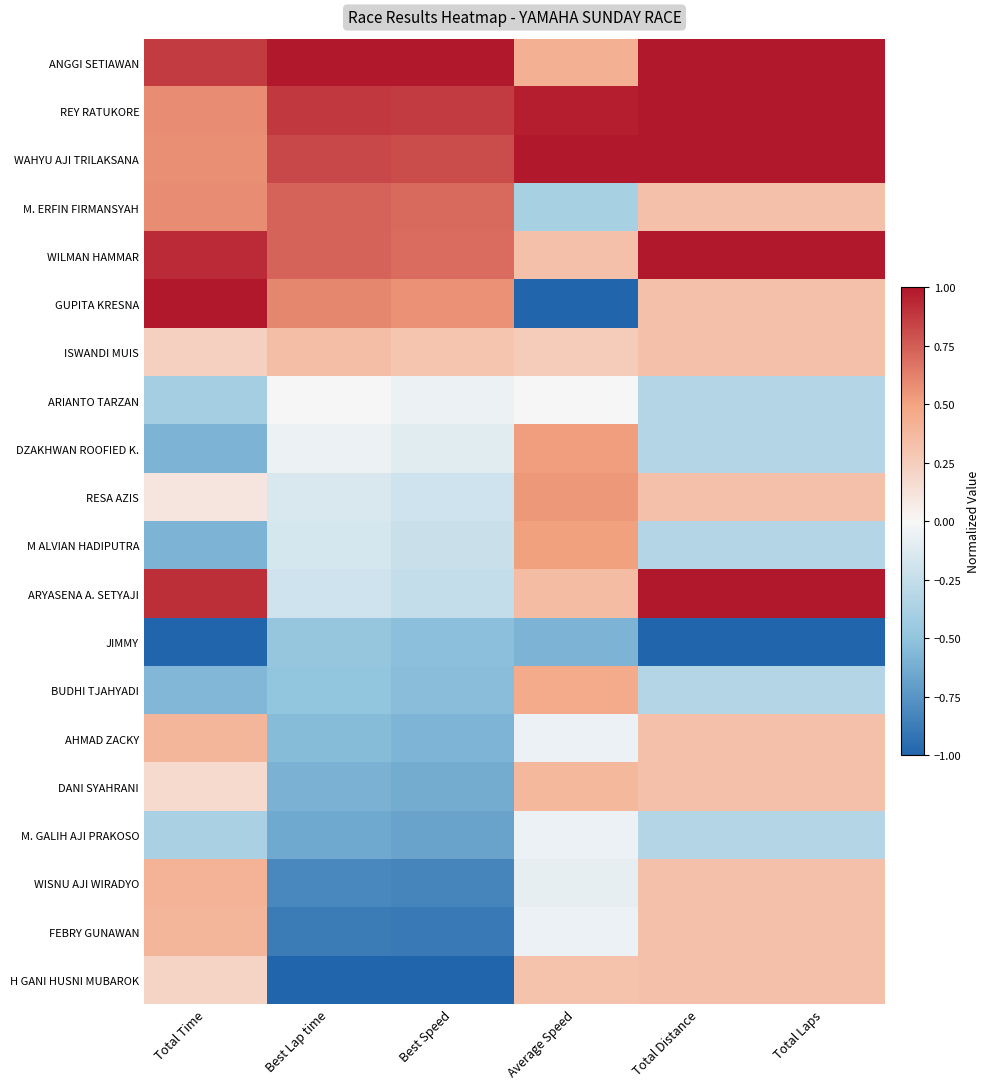

Reading left to right, extract all data points from this chart.

ANGGI SETIAWAN: Total Time=0.9	Best Lap time=1.0	Best Speed=1.0	Average Speed=0.4	Total Distance=1.0	Total Laps=1.0
REY RATUKORE: Total Time=0.6	Best Lap time=0.9	Best Speed=0.9	Average Speed=1.0	Total Distance=1.0	Total Laps=1.0
WAHYU AJI TRILAKSANA: Total Time=0.6	Best Lap time=0.8	Best Speed=0.8	Average Speed=1.0	Total Distance=1.0	Total Laps=1.0
M. ERFIN FIRMANSYAH: Total Time=0.6	Best Lap time=0.7	Best Speed=0.7	Average Speed=-0.4	Total Distance=0.3	Total Laps=0.3
WILMAN HAMMAR: Total Time=0.9	Best Lap time=0.7	Best Speed=0.7	Average Speed=0.3	Total Distance=1.0	Total Laps=1.0
GUPITA KRESNA: Total Time=1.0	Best Lap time=0.6	Best Speed=0.6	Average Speed=-1.0	Total Distance=0.3	Total Laps=0.3
ISWANDI MUIS: Total Time=0.2	Best Lap time=0.3	Best Speed=0.3	Average Speed=0.3	Total Distance=0.3	Total Laps=0.3
ARIANTO TARZAN: Total Time=-0.4	Best Lap time=0.0	Best Speed=-0.1	Average Speed=0.0	Total Distance=-0.3	Total Laps=-0.3
DZAKHWAN ROOFIED K.: Total Time=-0.6	Best Lap time=-0.1	Best Speed=-0.1	Average Speed=0.5	Total Distance=-0.3	Total Laps=-0.3
RESA AZIS: Total Time=0.1	Best Lap time=-0.1	Best Speed=-0.2	Average Speed=0.5	Total Distance=0.3	Total Laps=0.3
M ALVIAN HADIPUTRA: Total Time=-0.6	Best Lap time=-0.2	Best Speed=-0.2	Average Speed=0.5	Total Distance=-0.3	Total Laps=-0.3
ARYASENA A. SETYAJI: Total Time=0.9	Best Lap time=-0.2	Best Speed=-0.3	Average Speed=0.4	Total Distance=1.0	Total Laps=1.0
JIMMY: Total Time=-1.0	Best Lap time=-0.5	Best Speed=-0.5	Average Speed=-0.6	Total Distance=-1.0	Total Laps=-1.0
BUDHI TJAHYADI: Total Time=-0.6	Best Lap time=-0.5	Best Speed=-0.5	Average Speed=0.5	Total Distance=-0.3	Total Laps=-0.3
AHMAD ZACKY: Total Time=0.4	Best Lap time=-0.5	Best Speed=-0.6	Average Speed=-0.1	Total Distance=0.3	Total Laps=0.3
DANI SYAHRANI: Total Time=0.2	Best Lap time=-0.6	Best Speed=-0.6	Average Speed=0.4	Total Distance=0.3	Total Laps=0.3
M. GALIH AJI PRAKOSO: Total Time=-0.4	Best Lap time=-0.6	Best Speed=-0.7	Average Speed=-0.1	Total Distance=-0.3	Total Laps=-0.3
WISNU AJI WIRADYO: Total Time=0.4	Best Lap time=-0.8	Best Speed=-0.8	Average Speed=-0.1	Total Distance=0.3	Total Laps=0.3
FEBRY GUNAWAN: Total Time=0.4	Best Lap time=-0.9	Best Speed=-0.9	Average Speed=-0.1	Total Distance=0.3	Total Laps=0.3
H GANI HUSNI MUBAROK: Total Time=0.2	Best Lap time=-1.0	Best Speed=-1.0	Average Speed=0.3	Total Distance=0.3	Total Laps=0.3